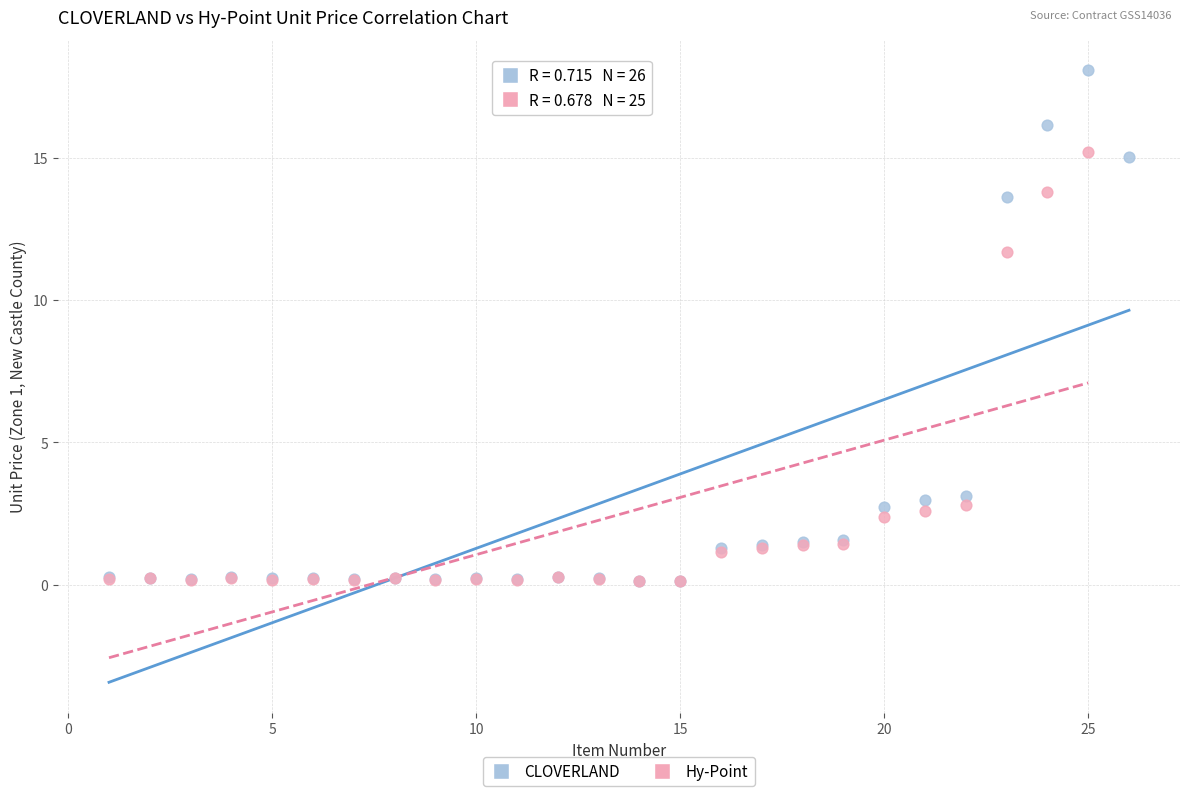

Which series has the widest spread of Y values?

CLOVERLAND